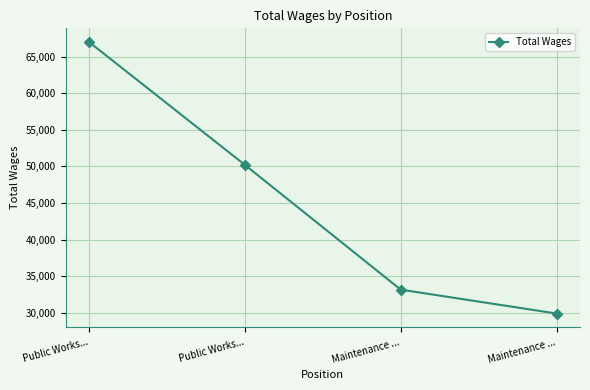

What is the label of the 4th point from the left?

Maintenance ...